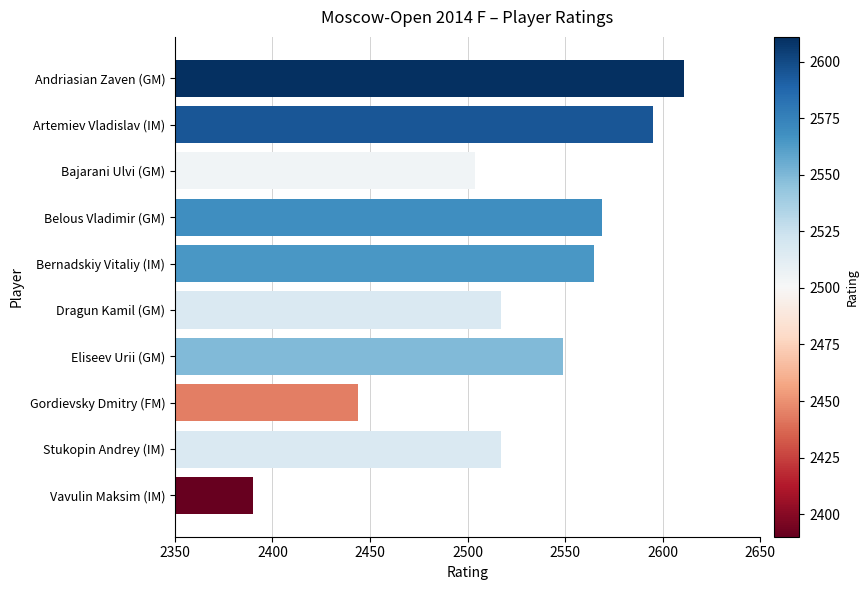

True or false: the data shows 4497 at Bernadskiy Vitaliy (IM).

False